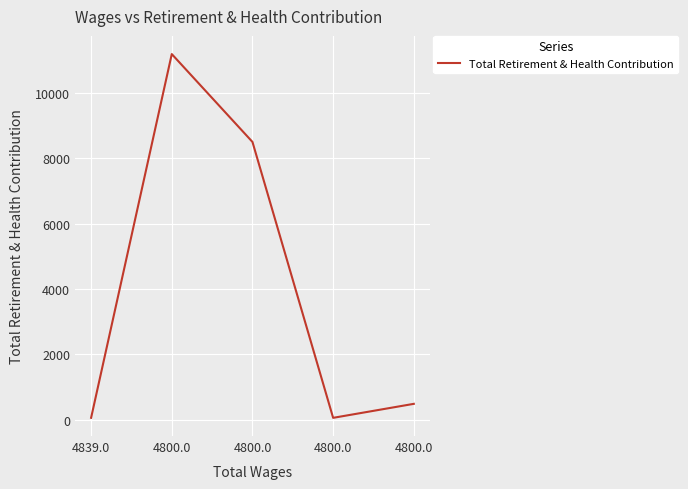

Does the chart display data point markers on the line(s)?

No